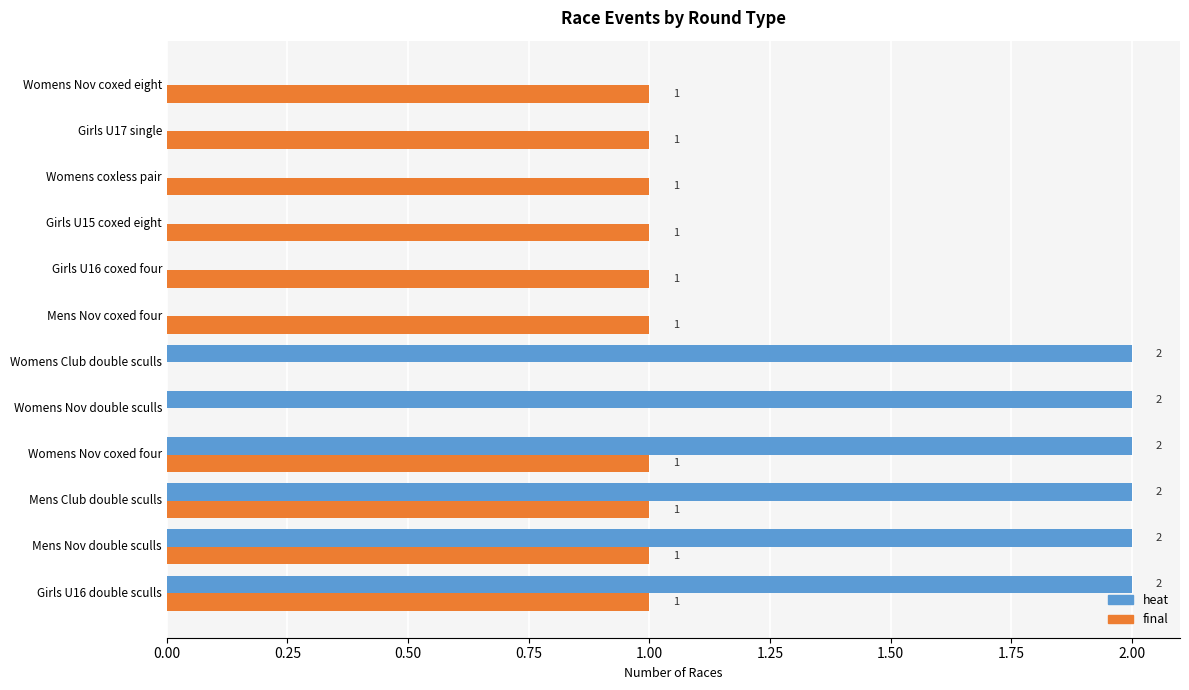

How many final values are between 1 and 2?

10